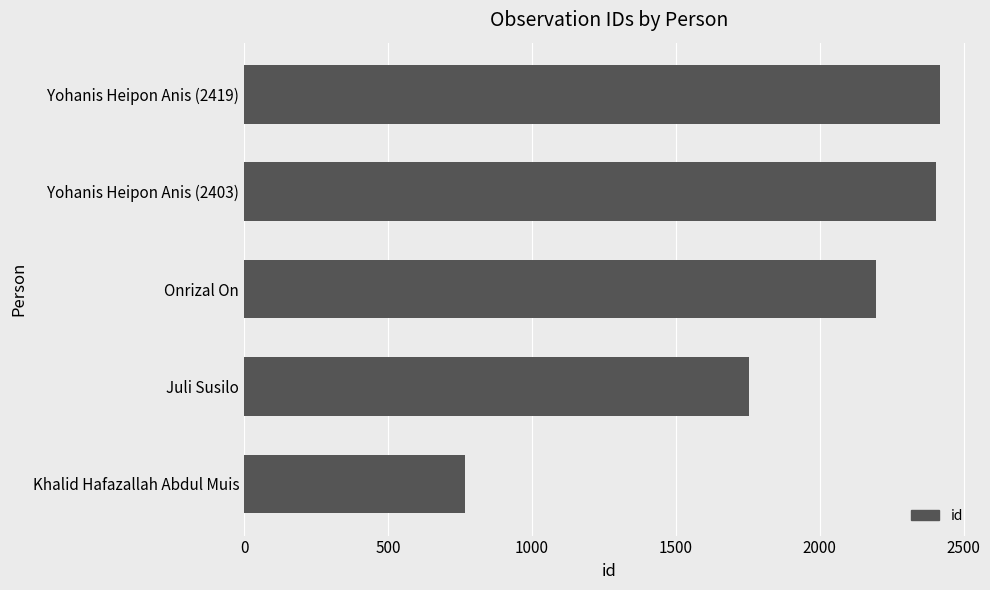

What is the change in value from Juli Susilo to Onrizal On?

+439